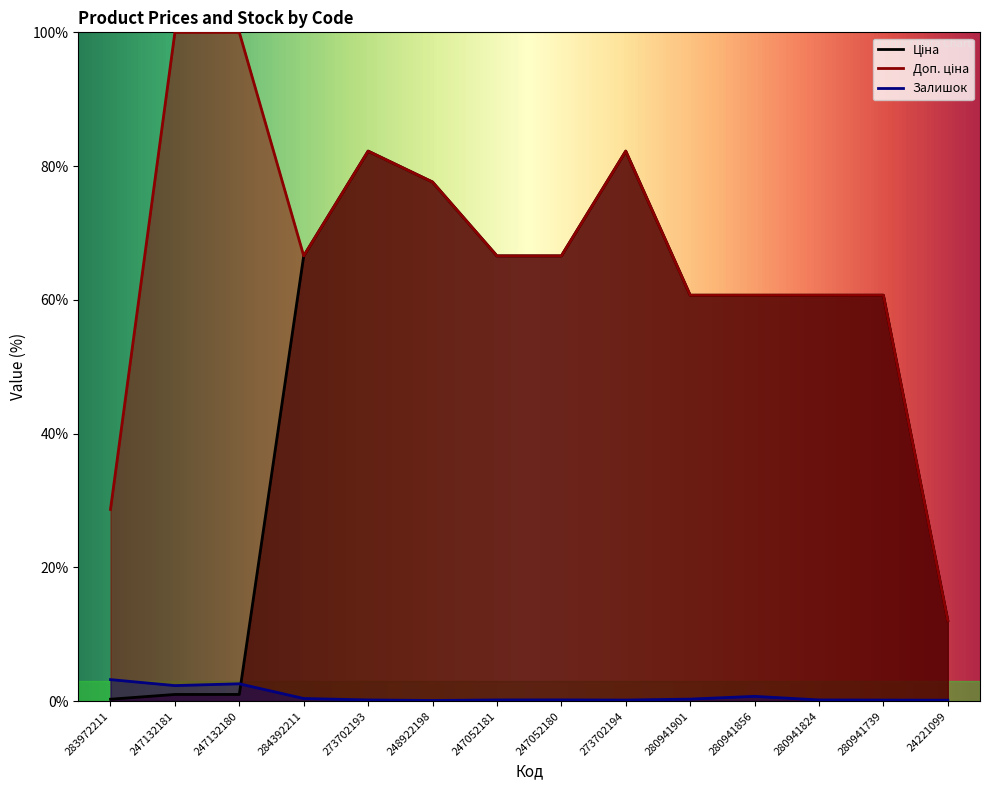

Reading right to left, list all the values displayed in this chart.

Ціна: 24221099=12.1	280941739=60.7	280941824=60.7	280941856=60.7	280941901=60.7	273702194=82.2	247052180=66.6	247052181=66.6	248922198=77.6	273702193=82.2	284392211=66.6	247132180=1.0	247132181=1.0	283972211=0.3
Доп. ціна: 24221099=12.1	280941739=60.7	280941824=60.7	280941856=60.7	280941901=60.7	273702194=82.2	247052180=66.6	247052181=66.6	248922198=77.6	273702193=82.2	284392211=66.6	247132180=100.0	247132181=100.0	283972211=28.7
Залишок: 24221099=0.1	280941739=0.2	280941824=0.2	280941856=0.7	280941901=0.3	273702194=0.2	247052180=0.2	247052181=0.2	248922198=0.1	273702193=0.2	284392211=0.4	247132180=2.6	247132181=2.3	283972211=3.2